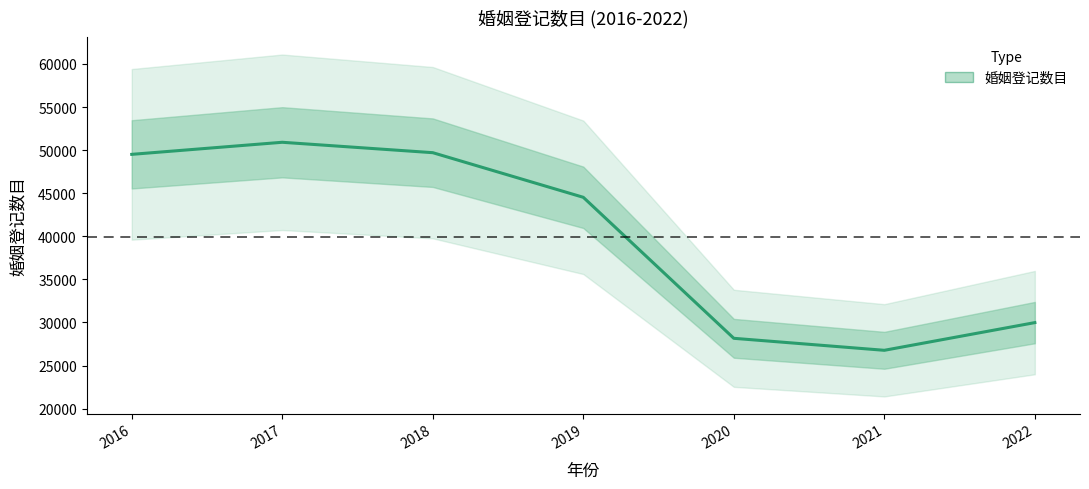

At which label does the data first exceed 44522?

2016